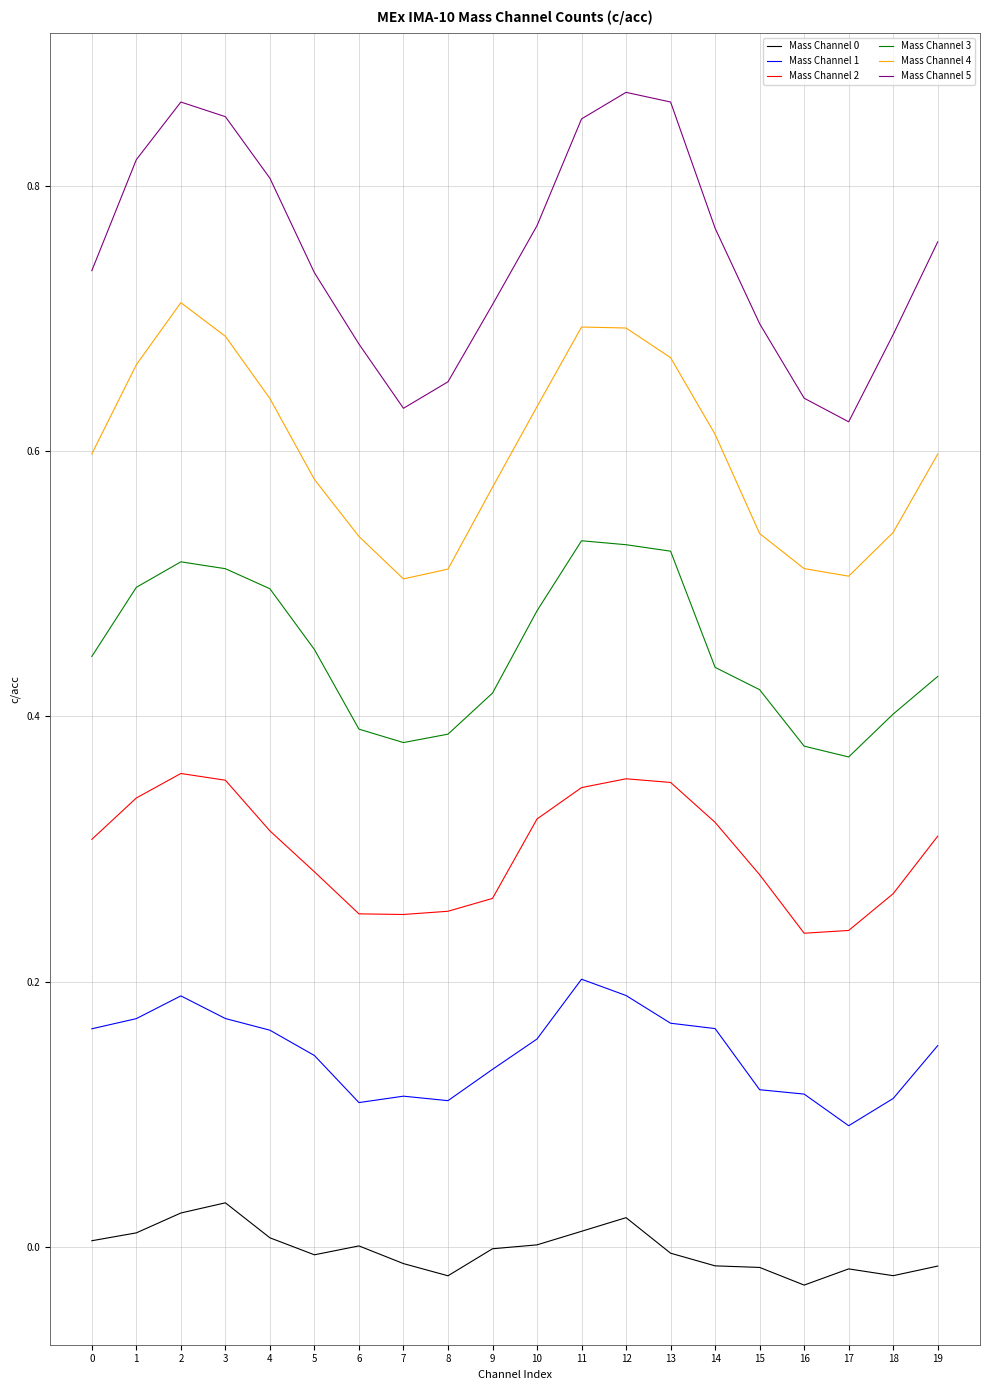

True or false: Mass Channel 1 has a value of 0.2 at 10.

True